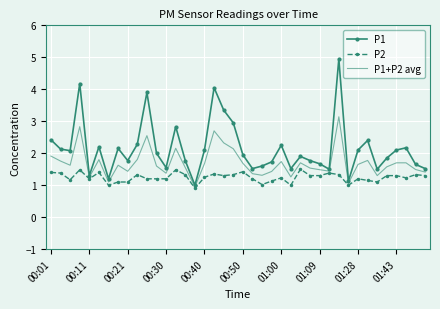

Which series has the largest total across all categories?

P1